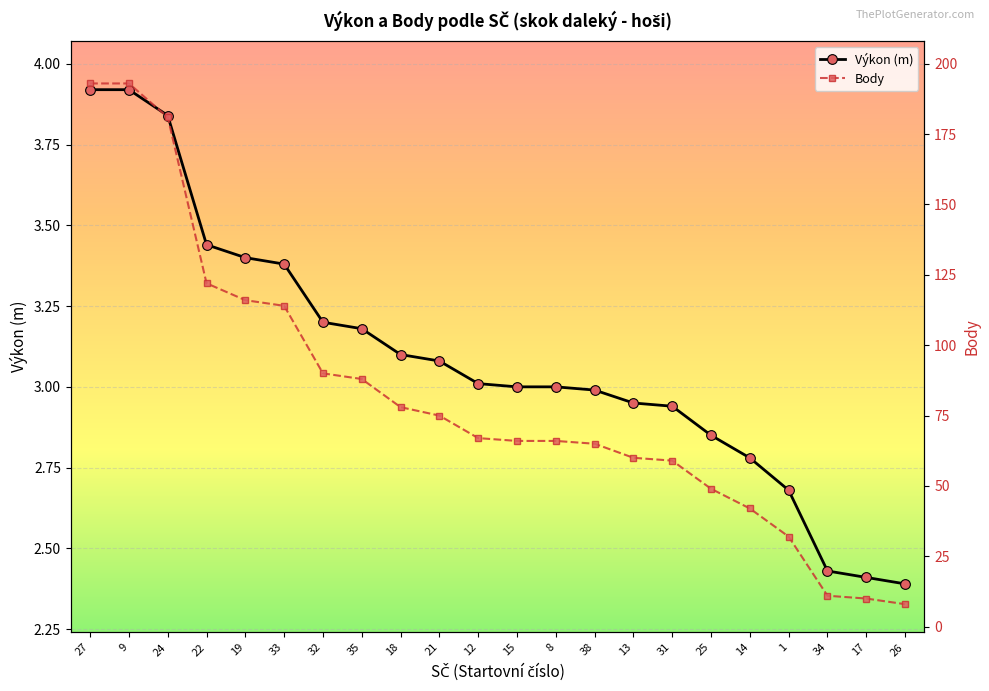

What is the difference between the highest and lowest values at 21?

71.9